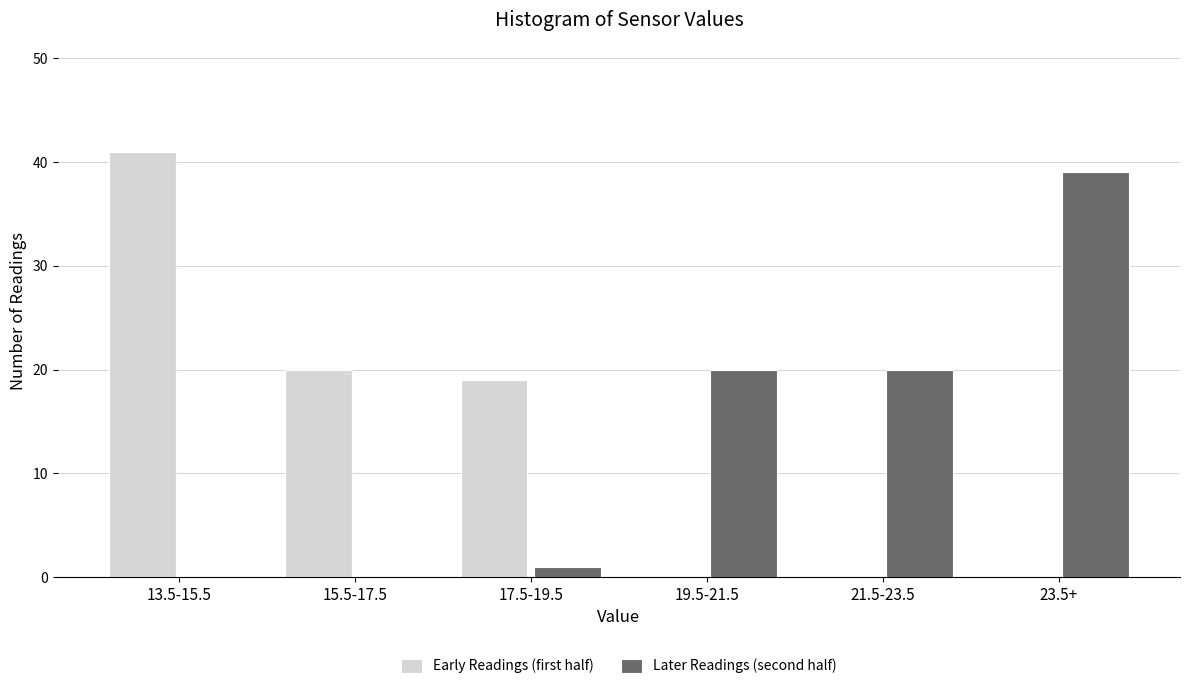

Reading left to right, extract all data points from this chart.

Early Readings (first half): 13.5-15.5=41	15.5-17.5=20	17.5-19.5=19	19.5-21.5=0	21.5-23.5=0	23.5+=0
Later Readings (second half): 13.5-15.5=0	15.5-17.5=0	17.5-19.5=1	19.5-21.5=20	21.5-23.5=20	23.5+=39